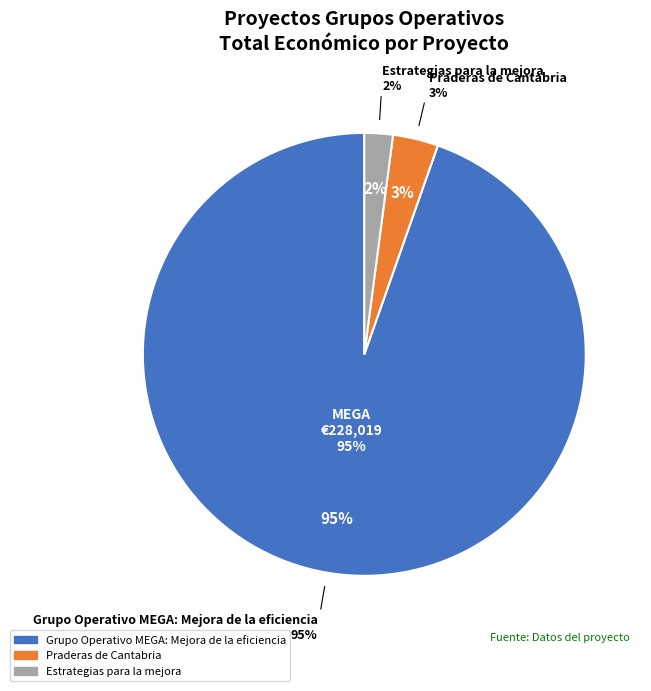

What percentage is the Grupo Operativo MEGA: Mejora de la eficiencia slice, to the nearest percent?

95%